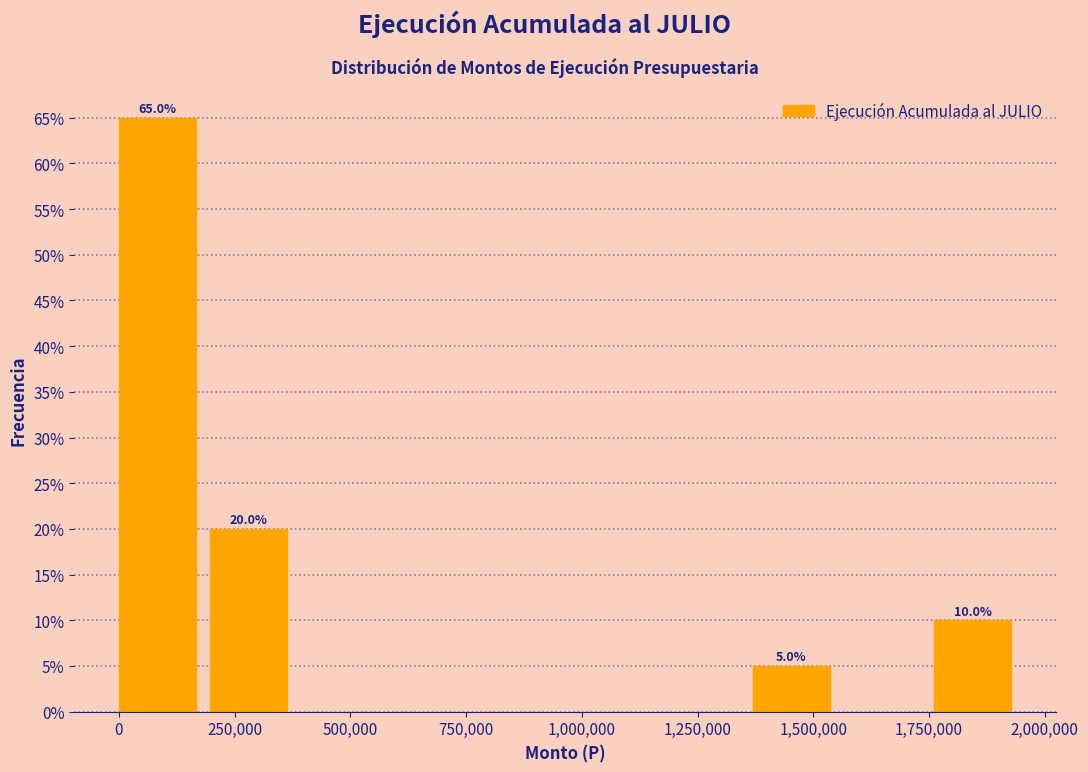

Read against the x-axis, roughly where is the centre of the tallest bar?

100000